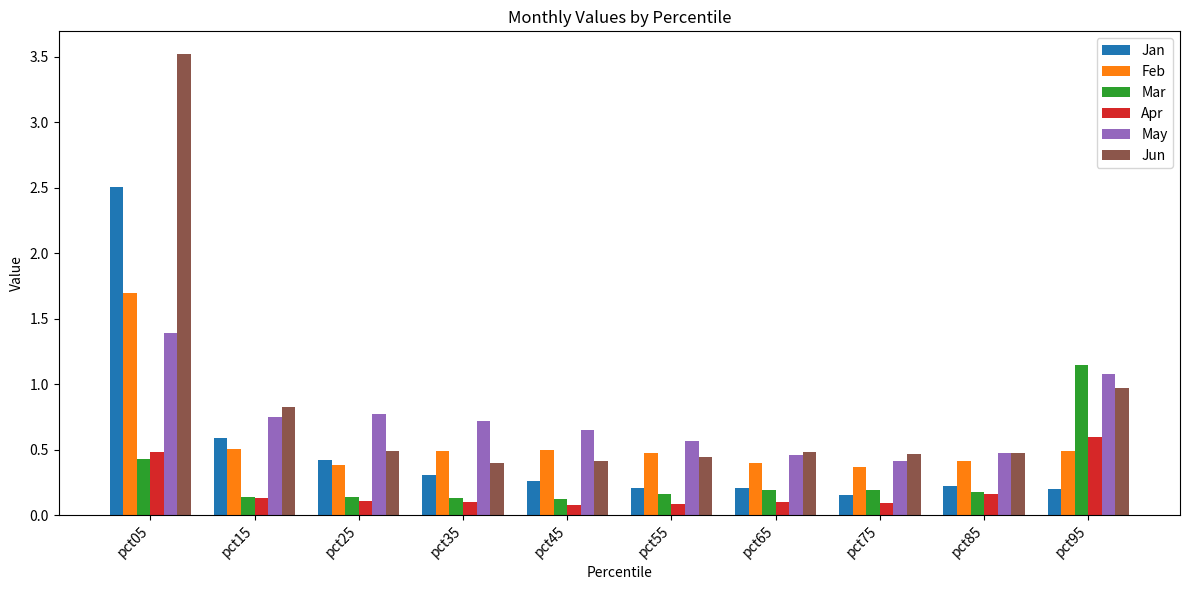

The Jan series shows 0.2 at pct75. True or false?

True